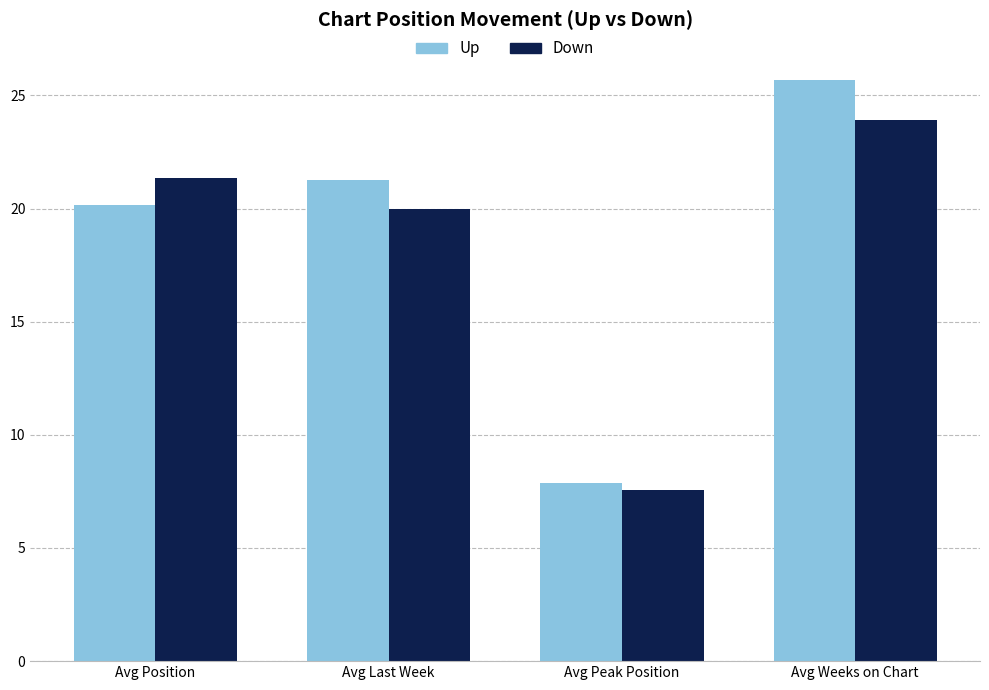

What is the sum of the Down values at Avg Peak Position and Avg Position?

28.9